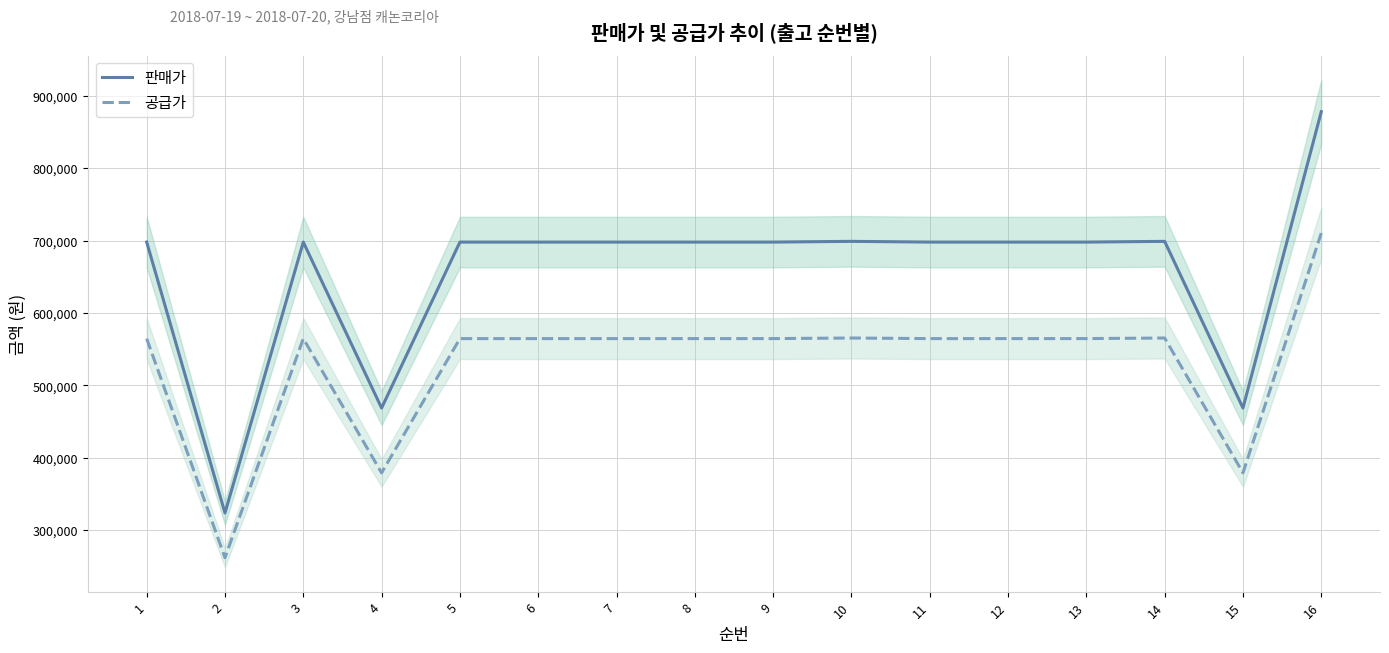

Does the chart display data point markers on the line(s)?

No